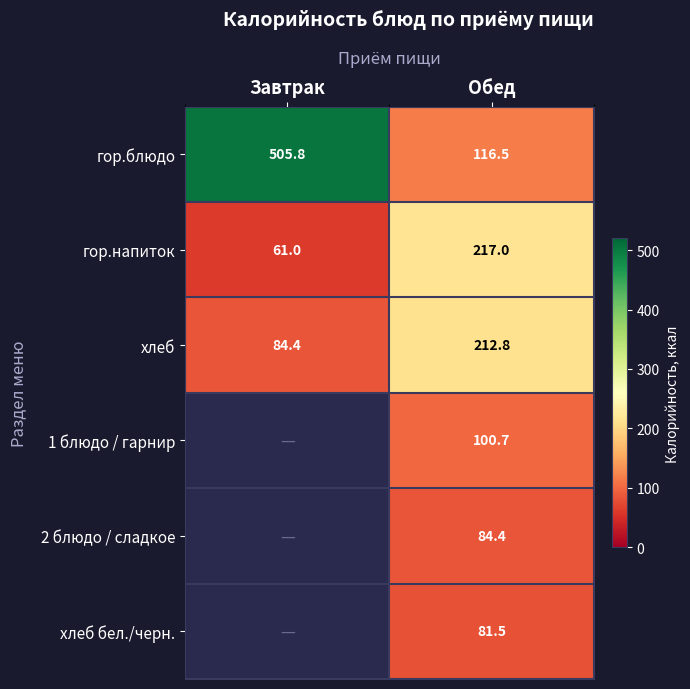

What is the difference between the хлеб values at Обед and Завтрак?

128.4